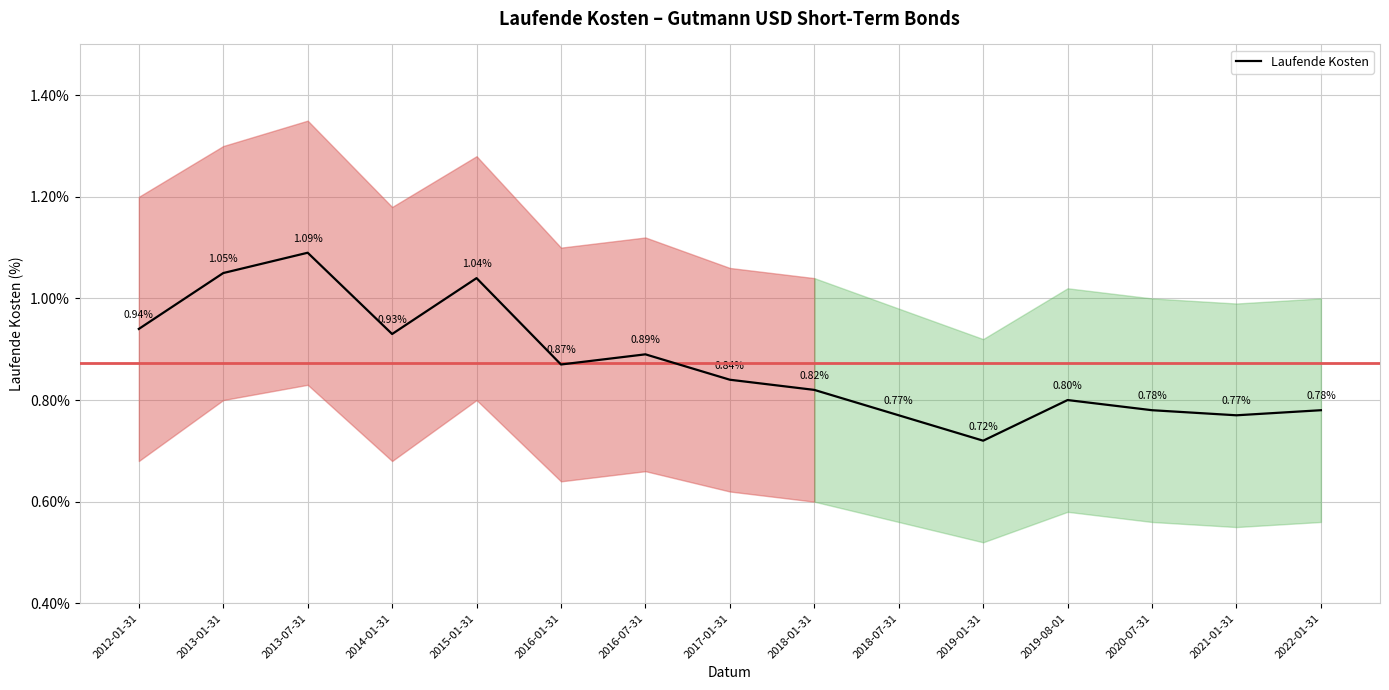

Between 2021-01-31 and 2016-07-31, which is larger?

2016-07-31